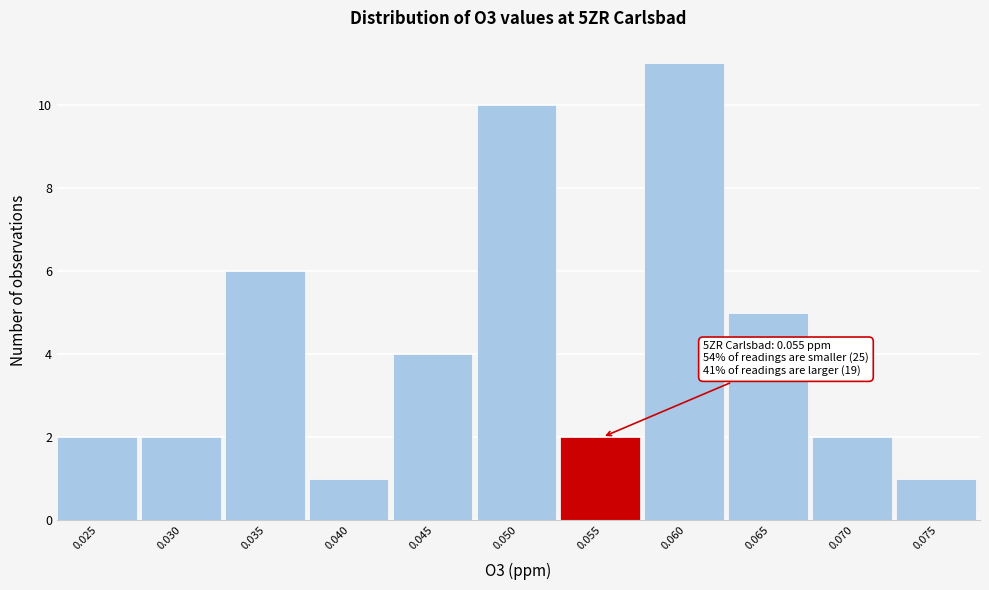

Reading left to right, list all the values displayed in this chart.

0.025=2	0.030=2	0.035=6	0.040=1	0.045=4	0.050=10	0.055=2	0.060=11	0.065=5	0.070=2	0.075=1